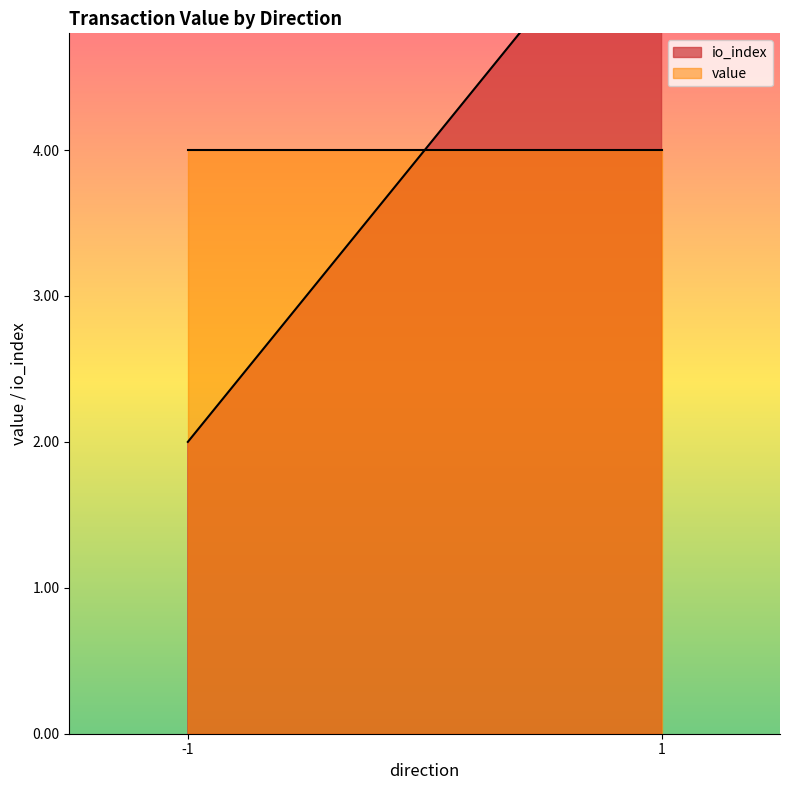

At which category does value reach its first local peak?

-1